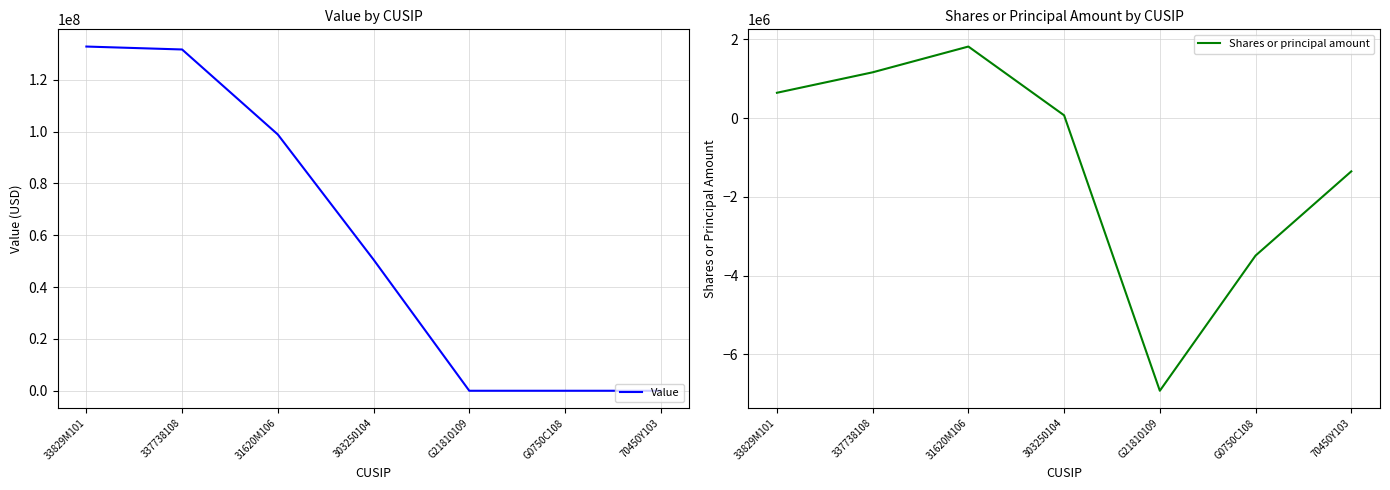

How many data points in Value are above 50593680?

3